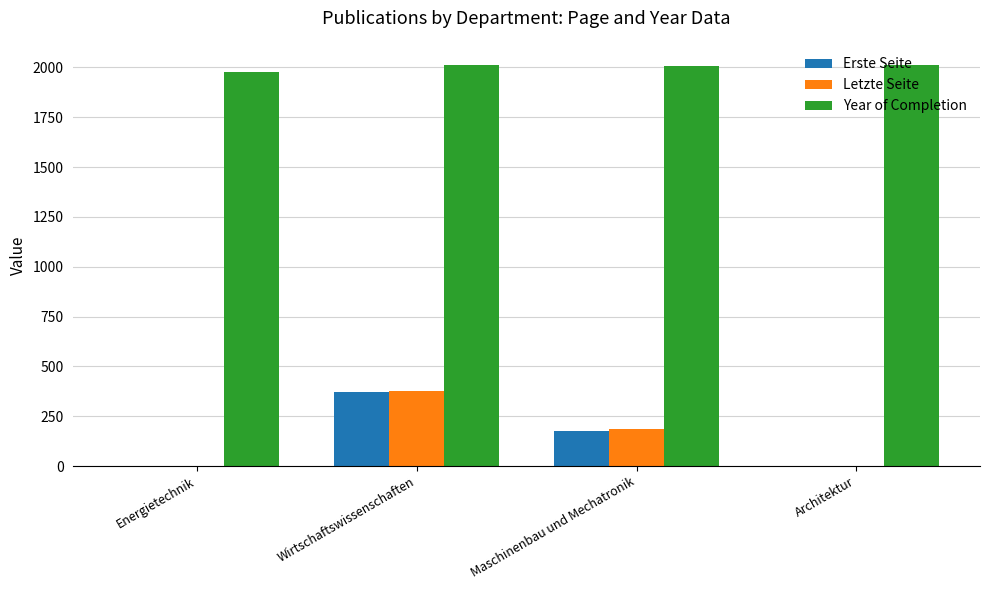

True or false: Letzte Seite has a value of 247.8 at Maschinenbau und Mechatronik.

False